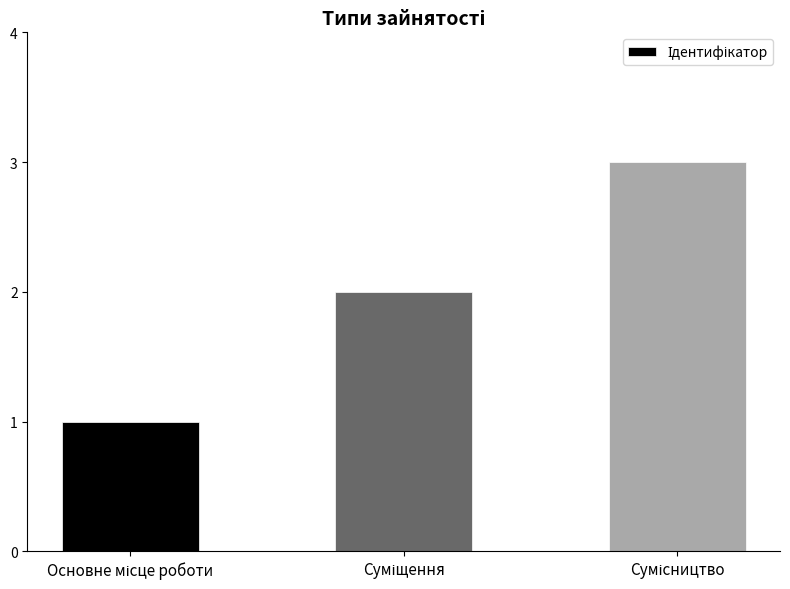

What is the maximum value shown in the chart?

3